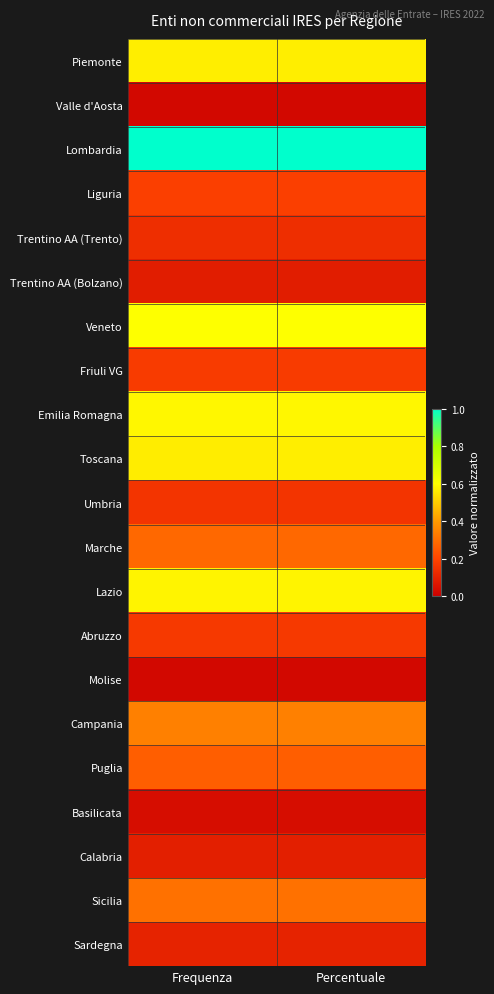

Reading left to right, what are all the values shown in this chart?

Piemonte: Frequenza=0.6	Percentuale=0.6
Valle d'Aosta: Frequenza=0.0	Percentuale=0.0
Lombardia: Frequenza=1.0	Percentuale=1.0
Liguria: Frequenza=0.2	Percentuale=0.2
Trentino AA (Trento): Frequenza=0.1	Percentuale=0.1
Trentino AA (Bolzano): Frequenza=0.1	Percentuale=0.1
Veneto: Frequenza=0.6	Percentuale=0.6
Friuli VG: Frequenza=0.2	Percentuale=0.2
Emilia Romagna: Frequenza=0.6	Percentuale=0.6
Toscana: Frequenza=0.6	Percentuale=0.6
Umbria: Frequenza=0.2	Percentuale=0.2
Marche: Frequenza=0.3	Percentuale=0.3
Lazio: Frequenza=0.6	Percentuale=0.6
Abruzzo: Frequenza=0.2	Percentuale=0.2
Molise: Frequenza=0.0	Percentuale=0.0
Campania: Frequenza=0.3	Percentuale=0.3
Puglia: Frequenza=0.3	Percentuale=0.3
Basilicata: Frequenza=0.0	Percentuale=0.0
Calabria: Frequenza=0.1	Percentuale=0.1
Sicilia: Frequenza=0.3	Percentuale=0.3
Sardegna: Frequenza=0.1	Percentuale=0.1